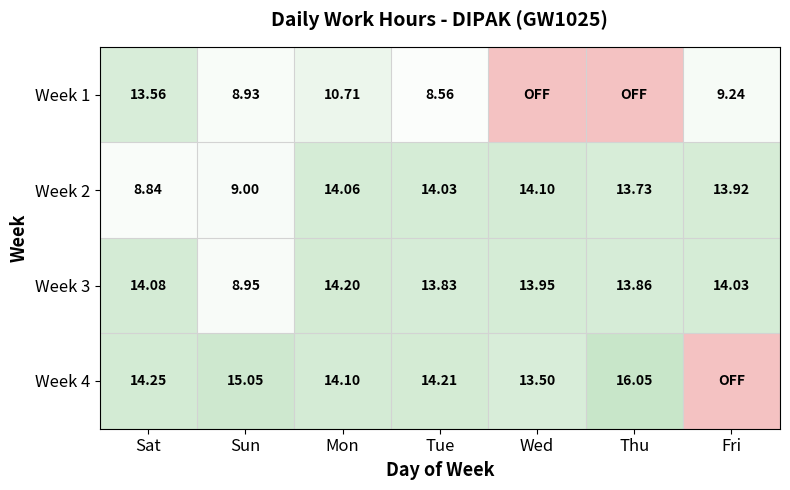

Rank the categories by Week 3 value from lowest to highest.

Sun, Tue, Thu, Wed, Fri, Sat, Mon